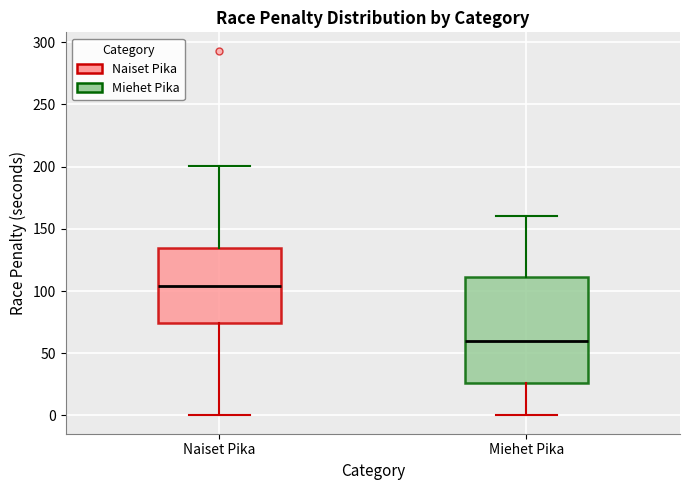

Which box is the tallest, from its lower edge to its upper edge?

Miehet Pika